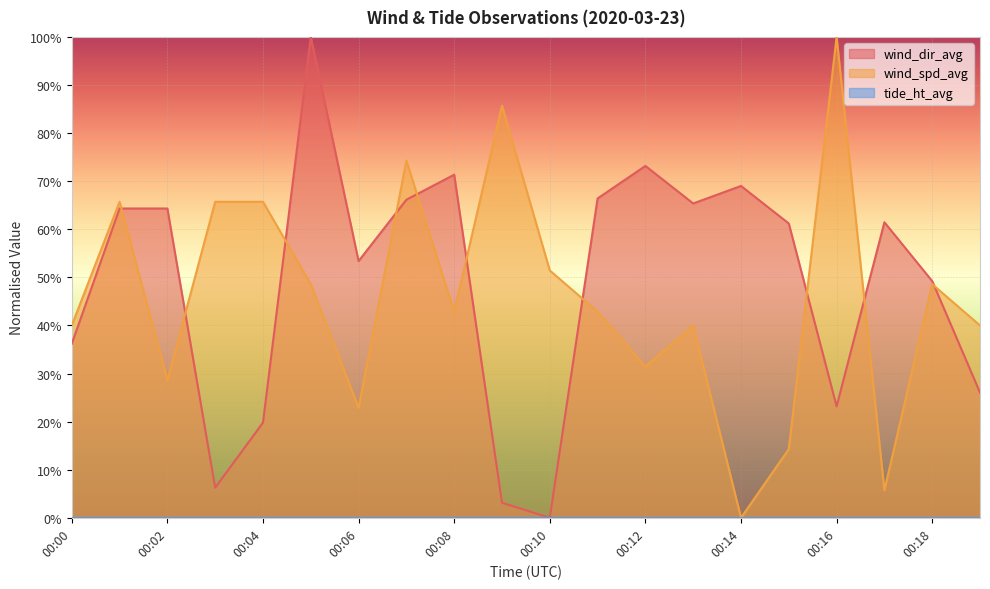

Reading left to right, what are all the values shown in this chart?

wind_spd_avg: 00:00=40.0	00:01=65.7	00:02=28.6	00:03=65.7	00:04=65.7	00:05=48.6	00:06=22.9	00:07=74.3	00:08=42.9	00:09=85.7	00:10=51.4	00:11=42.9	00:12=31.4	00:13=40.0	00:14=0.0	00:15=14.3	00:16=100.0	00:17=5.7	00:18=48.6	00:19=40.0
wind_dir_avg: 00:00=36.2	00:01=64.3	00:02=64.3	00:03=6.2	00:04=19.8	00:05=100.0	00:06=53.4	00:07=66.1	00:08=71.4	00:09=3.1	00:10=0.0	00:11=66.4	00:12=73.2	00:13=65.4	00:14=69.0	00:15=61.2	00:16=23.2	00:17=61.5	00:18=49.2	00:19=26.0